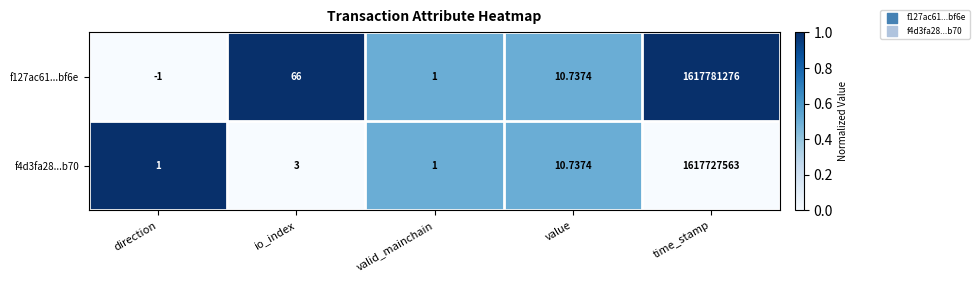

Which series has the largest total across all categories?

f127ac61...bf6e